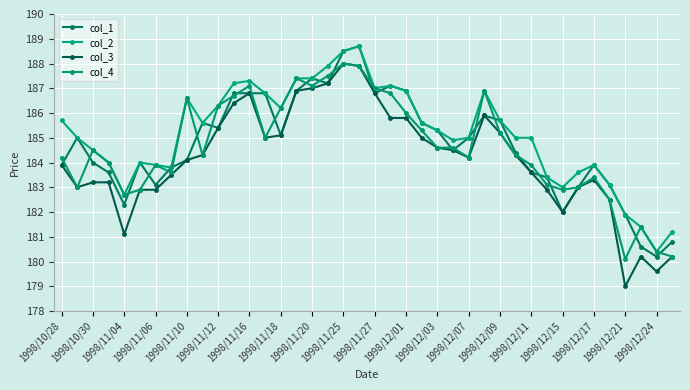

Reading left to right, what are all the values shown in this chart?

col_1: 183.9	185.0	184.0	183.6	182.3	184.0	183.1	183.8	184.1	185.6	185.4	186.8	186.8	186.8	185.1	186.9	187.4	187.2	188.5	188.7	186.8	187.1	186.9	185.6	185.3	184.5	185.0	185.9	185.7	184.4	183.6	183.4	182.0	183.0	183.9	183.1	181.9	180.6	180.2	180.8
col_2: 185.7	185.0	184.5	184.0	182.7	184.0	183.9	183.8	186.6	185.6	186.3	187.2	187.3	186.8	186.2	187.4	187.4	187.9	188.5	188.7	187.0	187.1	186.9	185.6	185.3	184.9	185.0	186.9	185.7	185.0	185.0	183.4	183.0	183.6	183.9	183.1	181.9	181.4	180.4	181.2
col_3: 183.9	183.0	183.2	183.2	181.1	182.9	182.9	183.5	184.1	184.3	185.4	186.4	186.8	185.0	185.1	186.9	187.0	187.2	188.0	187.9	186.8	185.8	185.8	185.0	184.6	184.5	184.2	185.9	185.2	184.3	183.6	182.9	182.0	183.0	183.3	182.5	179.0	180.2	179.6	180.2
col_4: 184.2	183.0	184.5	184.0	182.7	182.9	183.9	183.6	186.6	184.3	186.3	186.7	187.1	185.0	186.2	187.4	187.1	187.5	188.0	187.9	187.0	186.8	186.0	185.3	184.6	184.6	184.2	186.9	185.2	184.3	183.9	183.1	182.9	183.0	183.4	182.5	180.1	181.4	180.4	180.2